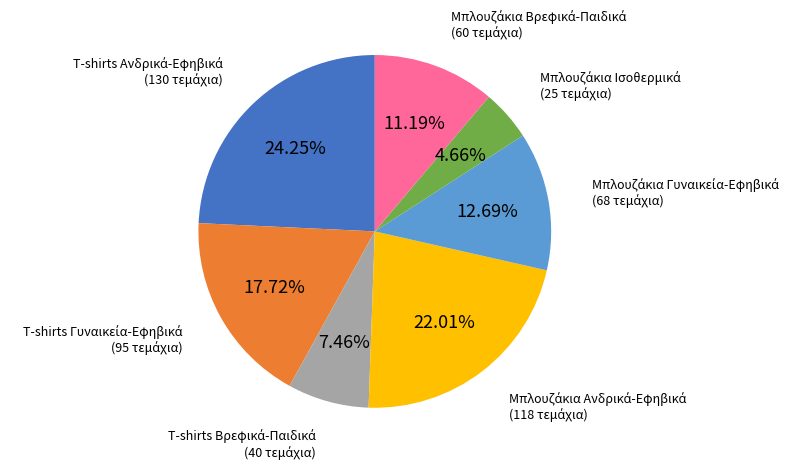

Does any single category account for the majority?

No